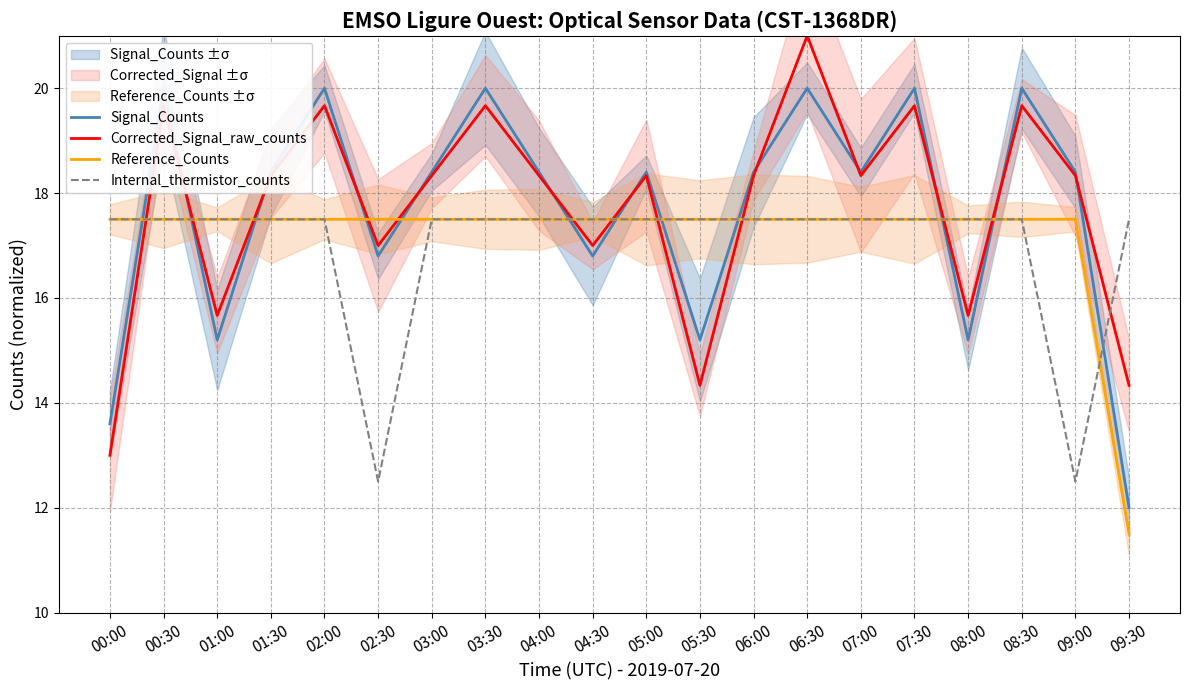

Reading left to right, extract all data points from this chart.

Signal_Counts: 00:00=13.6	00:30=20.0	01:00=15.2	01:30=18.4	02:00=20.0	02:30=16.8	03:00=18.4	03:30=20.0	04:00=18.4	04:30=16.8	05:00=18.4	05:30=15.2	06:00=18.4	06:30=20.0	07:00=18.4	07:30=20.0	08:00=15.2	08:30=20.0	09:00=18.4	09:30=12.0
Corrected_Signal_raw_counts: 00:00=13.0	00:30=19.7	01:00=15.7	01:30=18.3	02:00=19.7	02:30=17.0	03:00=18.3	03:30=19.7	04:00=18.3	04:30=17.0	05:00=18.3	05:30=14.3	06:00=18.3	06:30=21.0	07:00=18.3	07:30=19.7	08:00=15.7	08:30=19.7	09:00=18.3	09:30=14.3
Reference_Counts: 00:00=17.5	00:30=17.5	01:00=17.5	01:30=17.5	02:00=17.5	02:30=17.5	03:00=17.5	03:30=17.5	04:00=17.5	04:30=17.5	05:00=17.5	05:30=17.5	06:00=17.5	06:30=17.5	07:00=17.5	07:30=17.5	08:00=17.5	08:30=17.5	09:00=17.5	09:30=11.5
Internal_thermistor_counts: 00:00=17.5	00:30=17.5	01:00=17.5	01:30=17.5	02:00=17.5	02:30=12.5	03:00=17.5	03:30=17.5	04:00=17.5	04:30=17.5	05:00=17.5	05:30=17.5	06:00=17.5	06:30=17.5	07:00=17.5	07:30=17.5	08:00=17.5	08:30=17.5	09:00=12.5	09:30=17.5